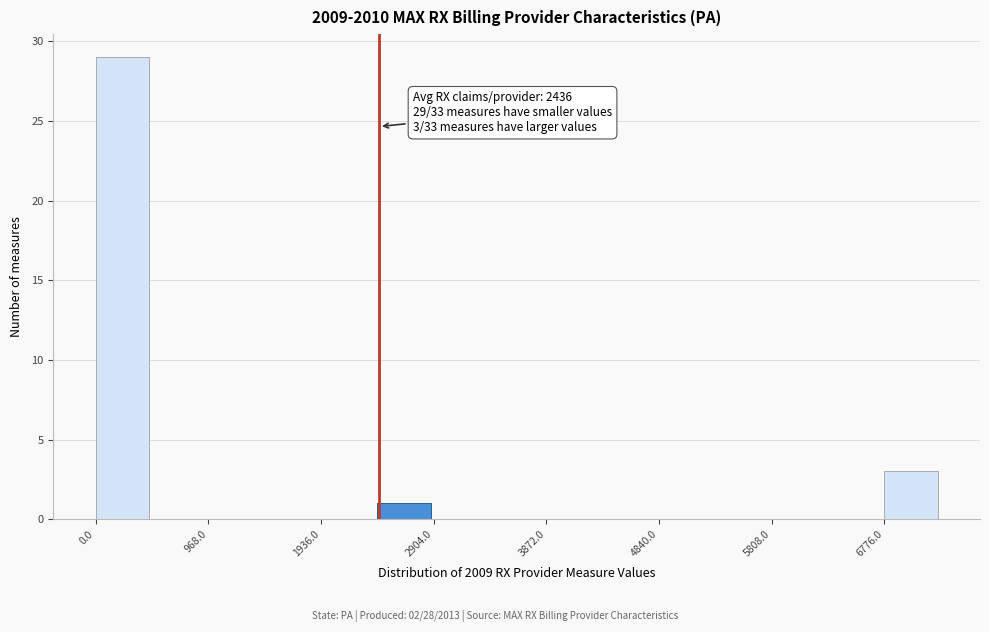

Over which range of the x-axis is the bar tallest?

0 to 500